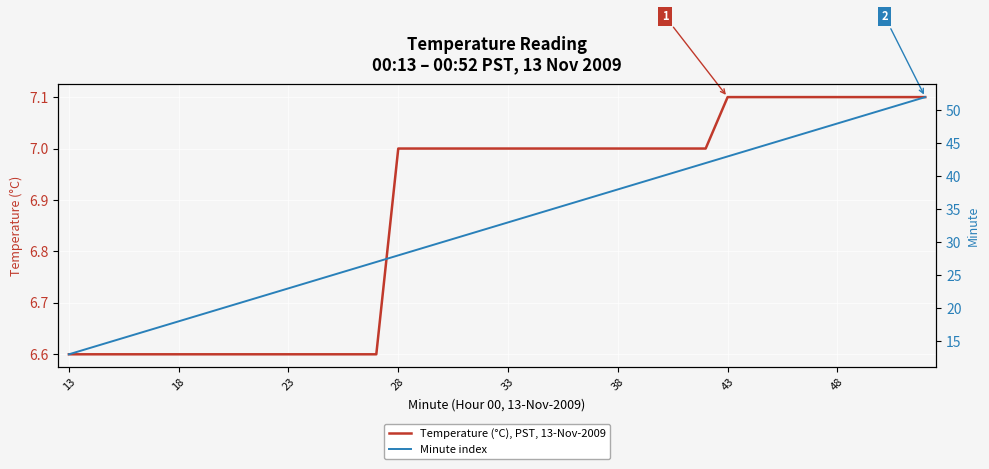

True or false: Temperature (°C), PST, 13-Nov-2009 has a value of 7.0 at 28.

True